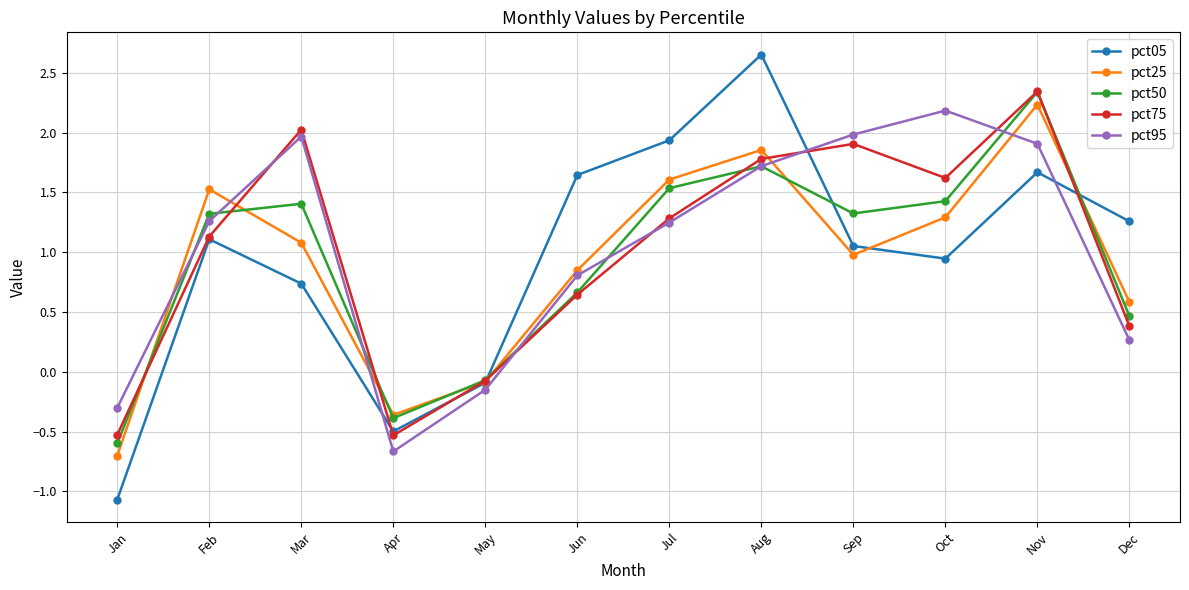

How many intersections are there between pct05 and pct95?

3